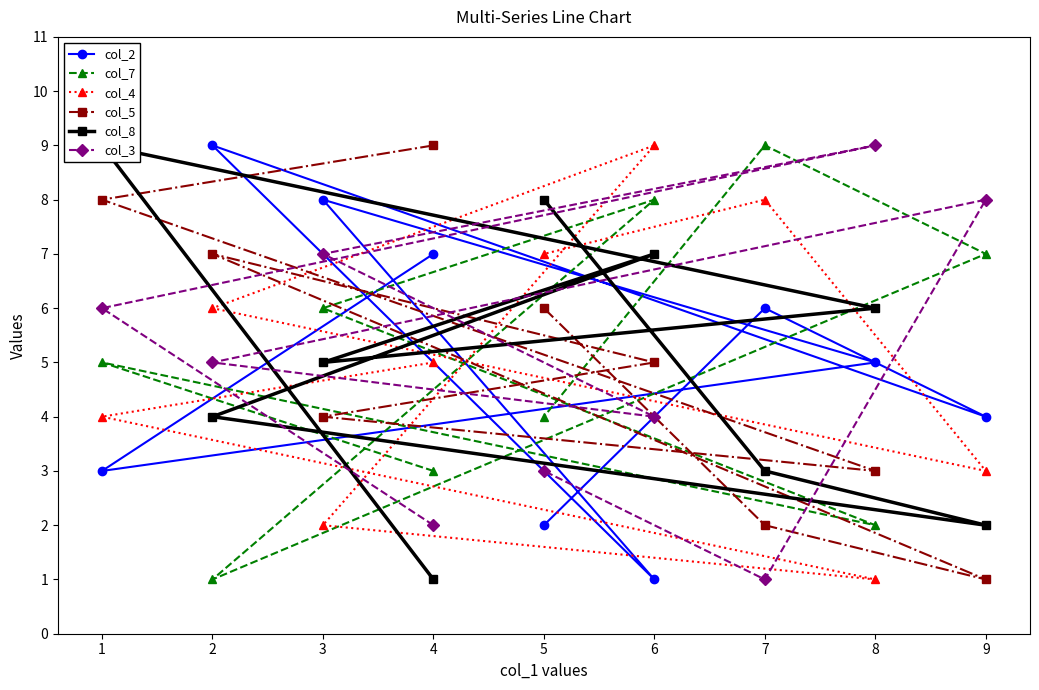

What is the difference between the maximum and minimum values in the col_2 series?

8